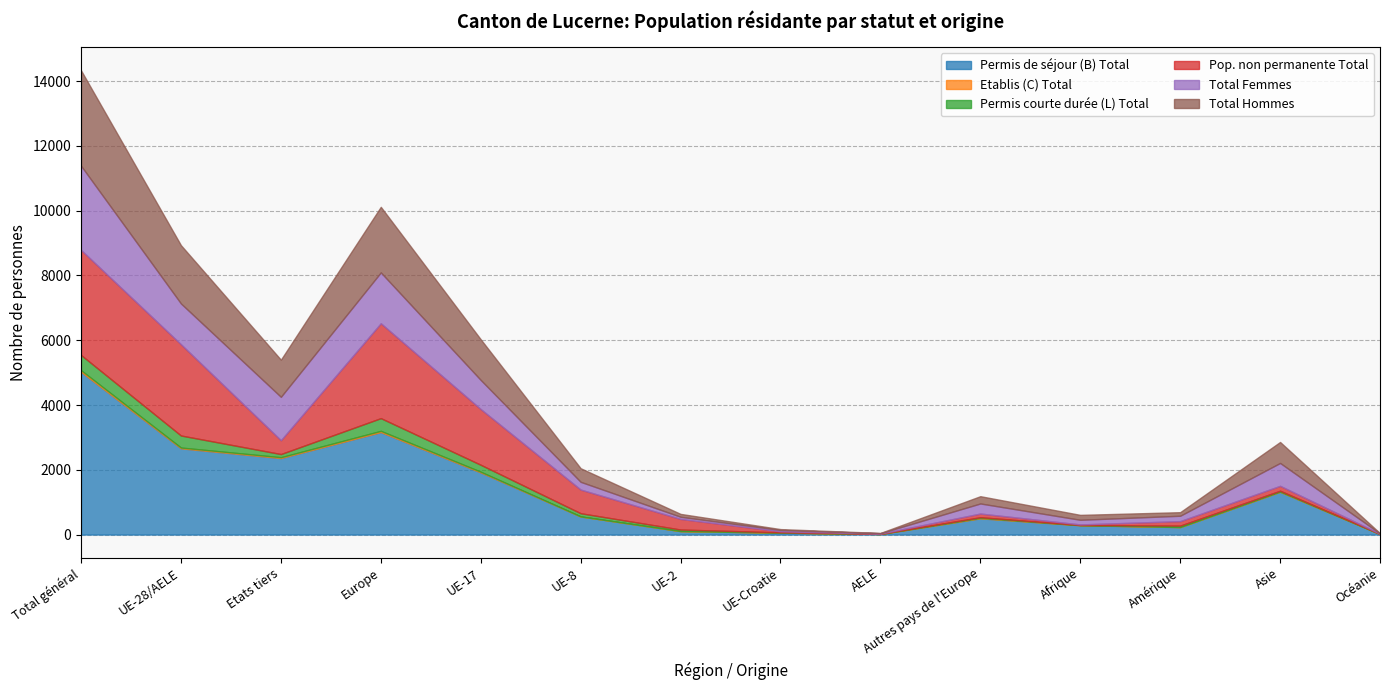

Between UE-8 and UE-2, which series saw the biggest shift?

Permis de séjour (B) Total